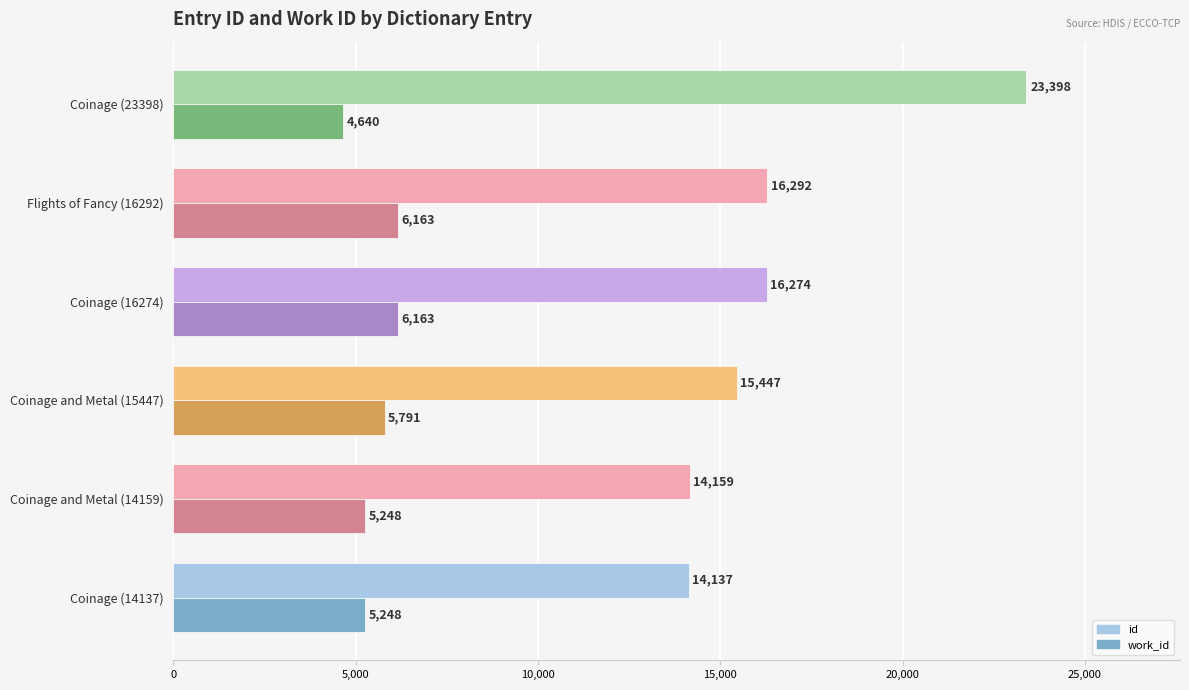

What is the difference between the maximum and minimum values in the id series?

9261